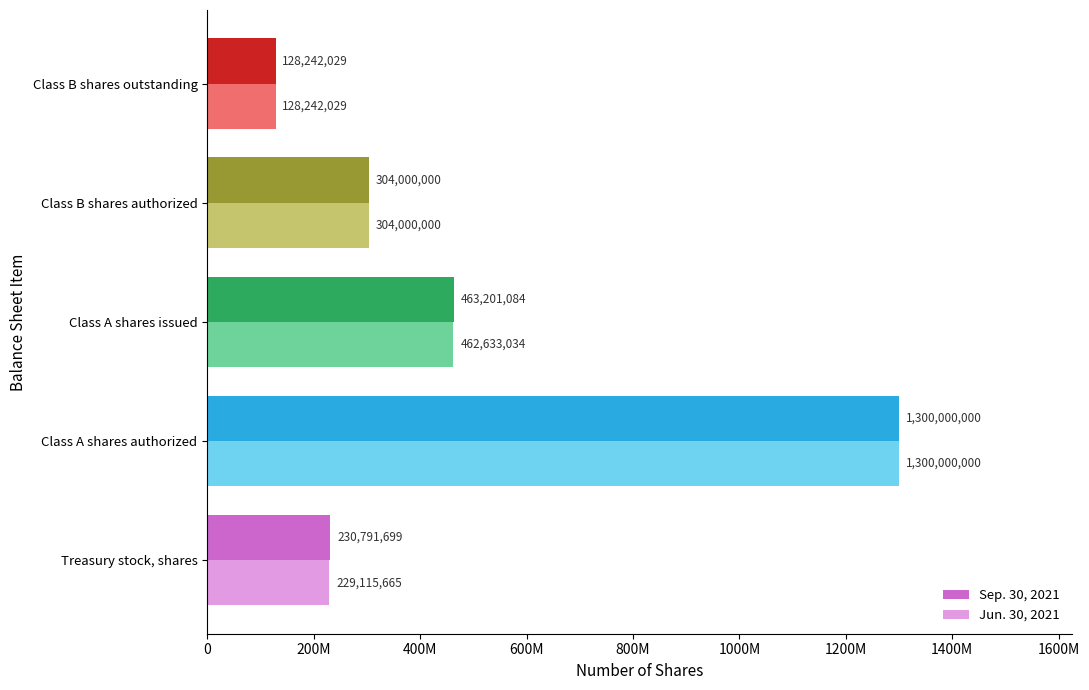

What are all the series names shown in the legend?

Sep. 30, 2021, Jun. 30, 2021